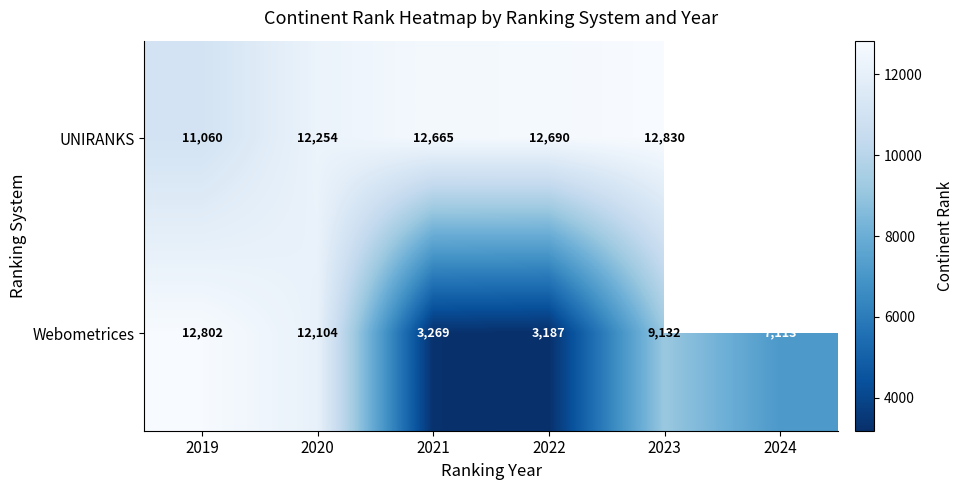

What is the sum of all Webometrices values?

47607